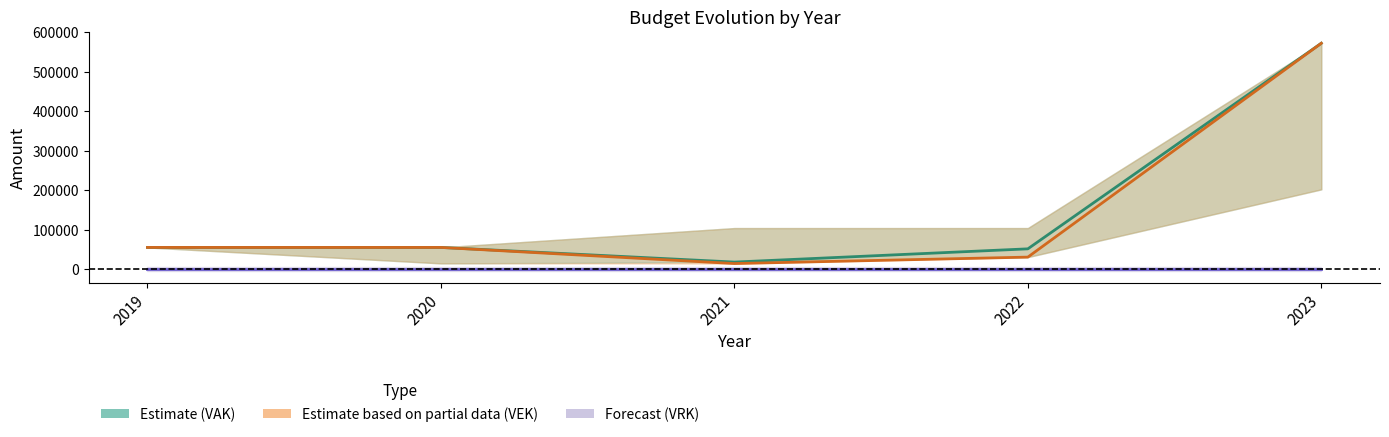

True or false: VRK has more than 2 points higher than both neighbors.

False